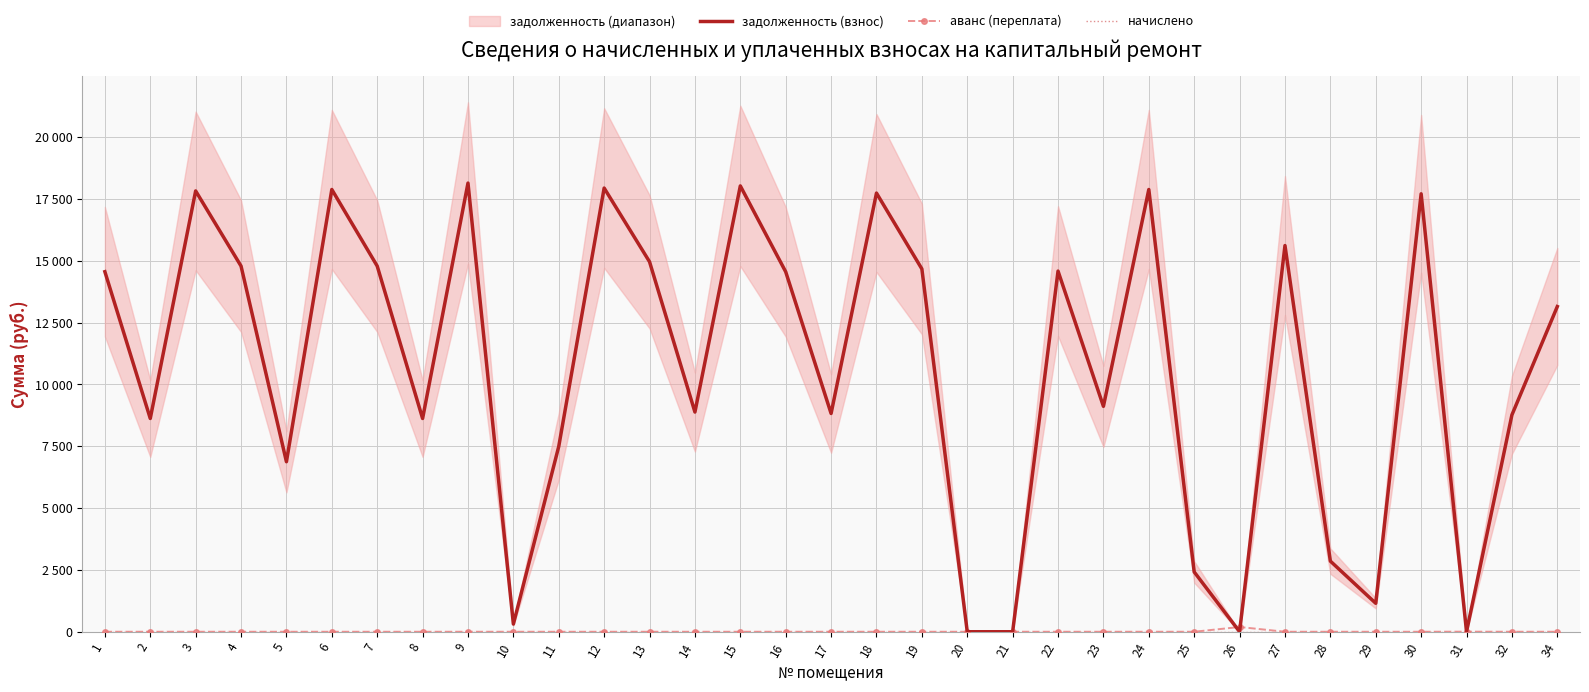

True or false: начислено and задолженность (взнос) cross at least once.

False